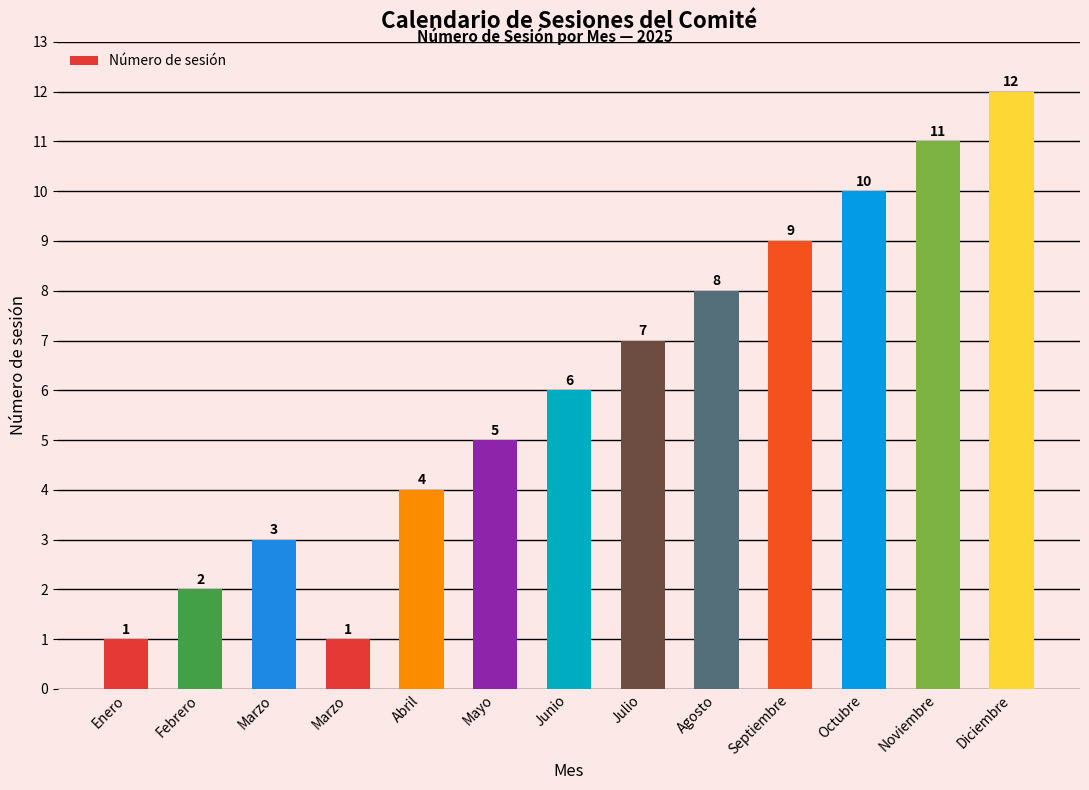

List the labels in order of value, largest first.

Diciembre, Noviembre, Octubre, Septiembre, Agosto, Julio, Junio, Mayo, Abril, Marzo, Febrero, Enero, Marzo